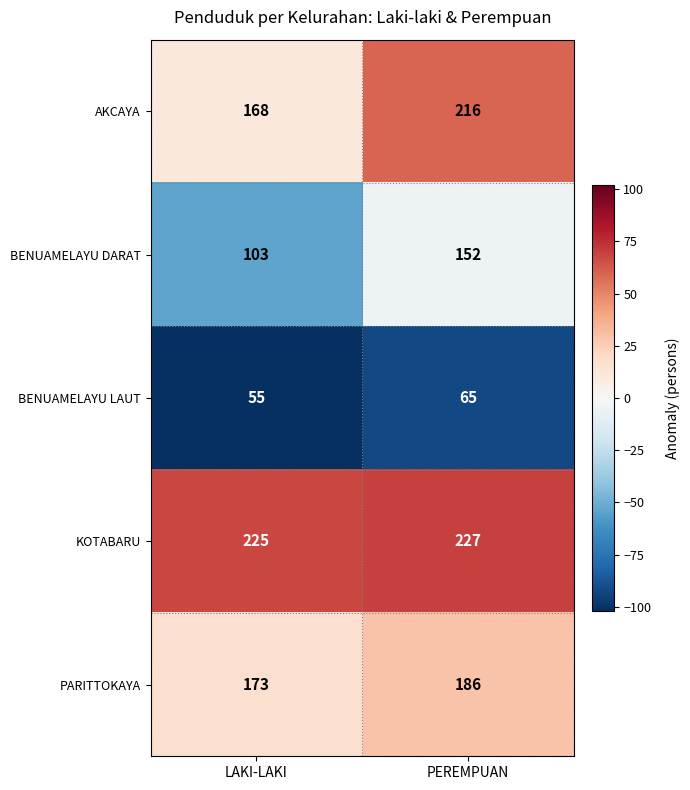

How many series are shown in this chart?

5